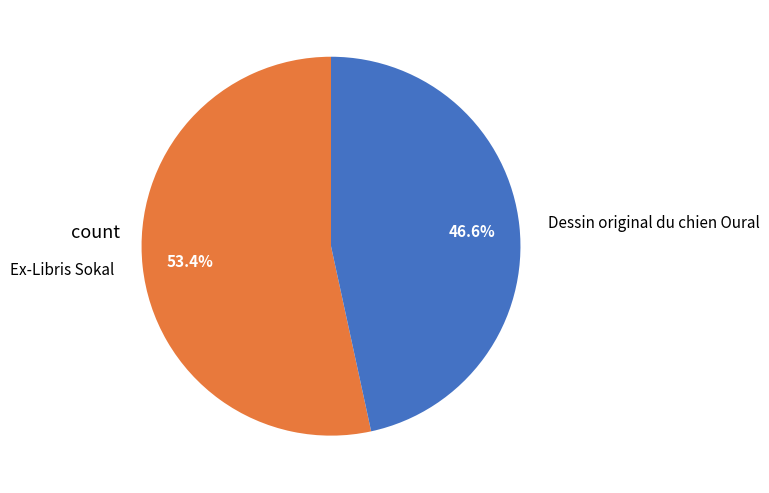

Is there any slice that represents more than half of the pie?

Yes